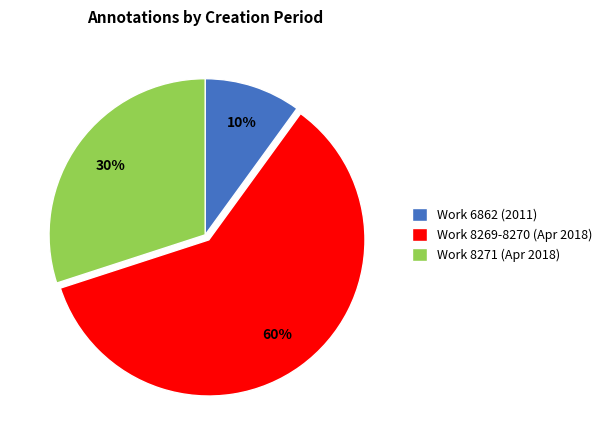

What percentage is the Work 6862 (2011) slice, to the nearest percent?

10%